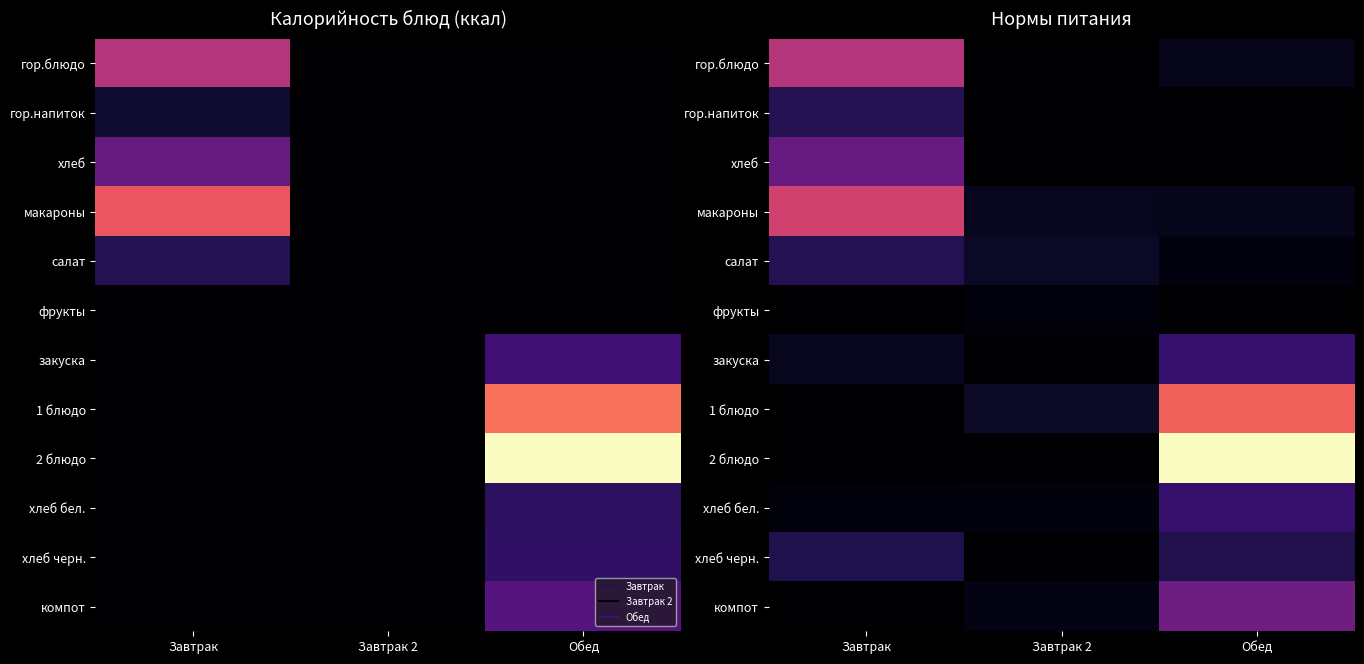

What is the difference between the компот values at Завтрак 2 and Обед?

91.3